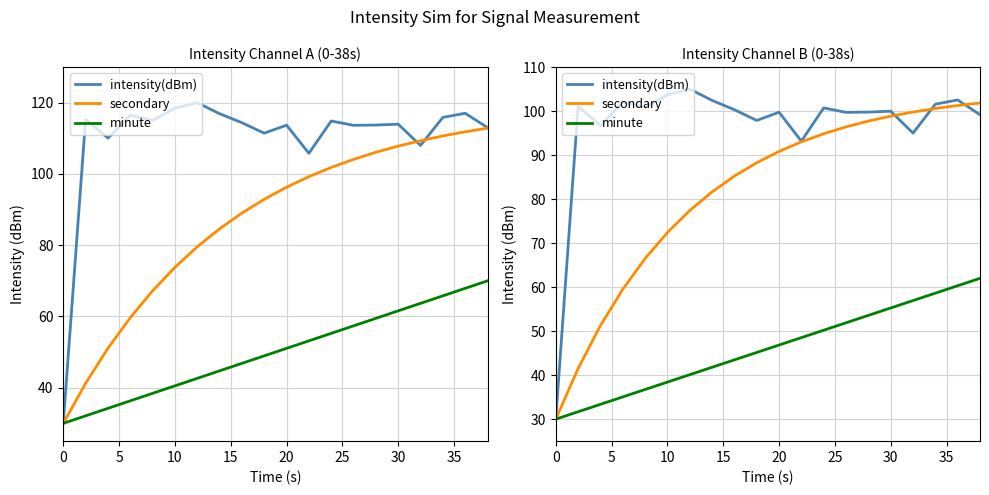

What is the average value of the minute series?

46.0